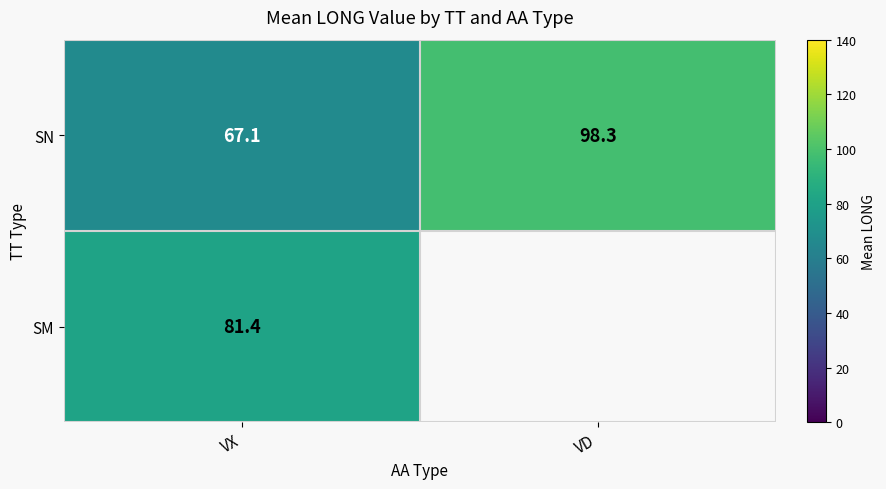

Which category has the lowest value in the SN series?

VX